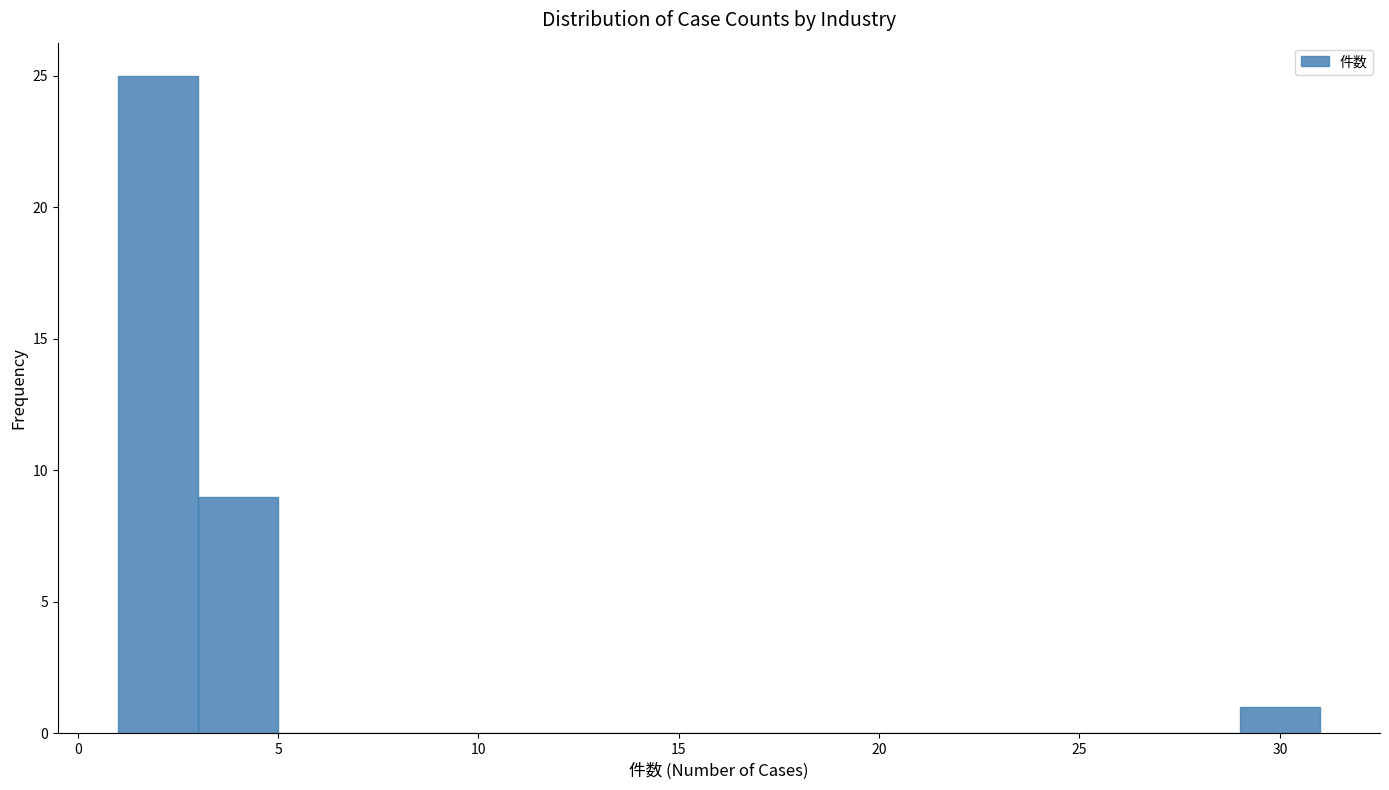

What is the height of the bar covering 29 to 31 on the x-axis? The values are not printed on the chart, so give them approximately, as read against the axis.

1